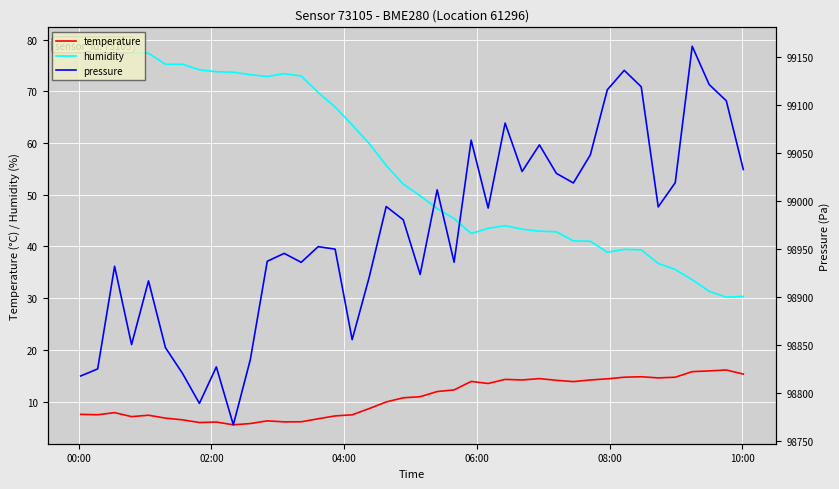

True or false: temperature and pressure cross at least once.

False